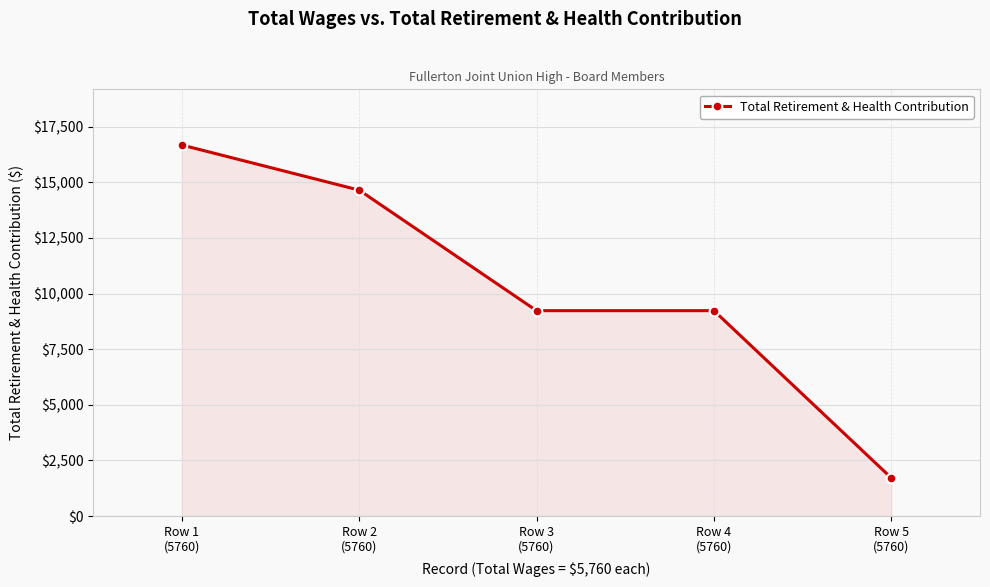

What is the sum of the values at Row 4
(5760) and Row 3
(5760)?

18468